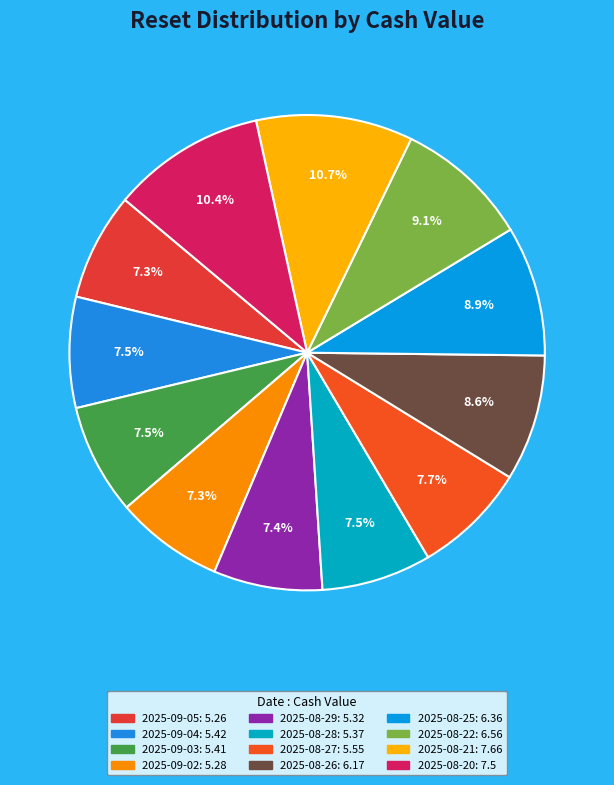

The 2025-08-22 slice represents 14% of the pie. True or false?

False